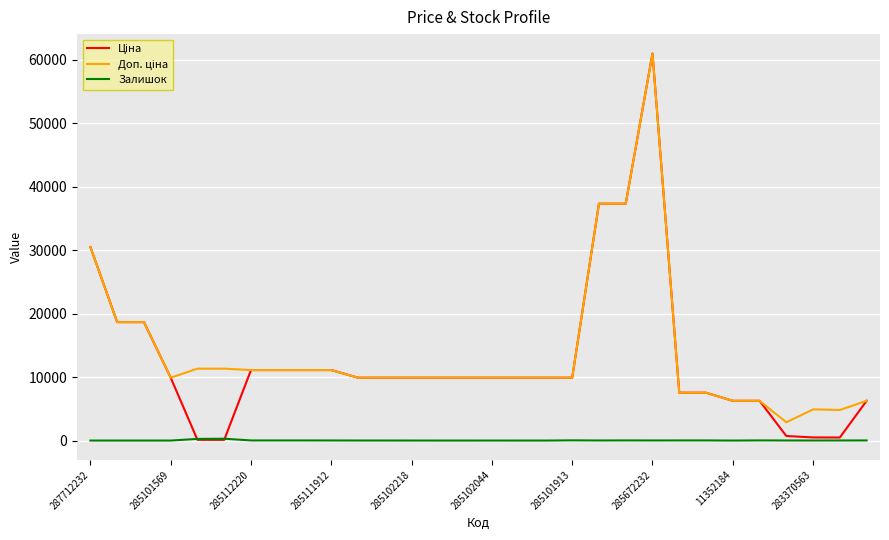

What is the maximum value shown in the chart?

61024.7